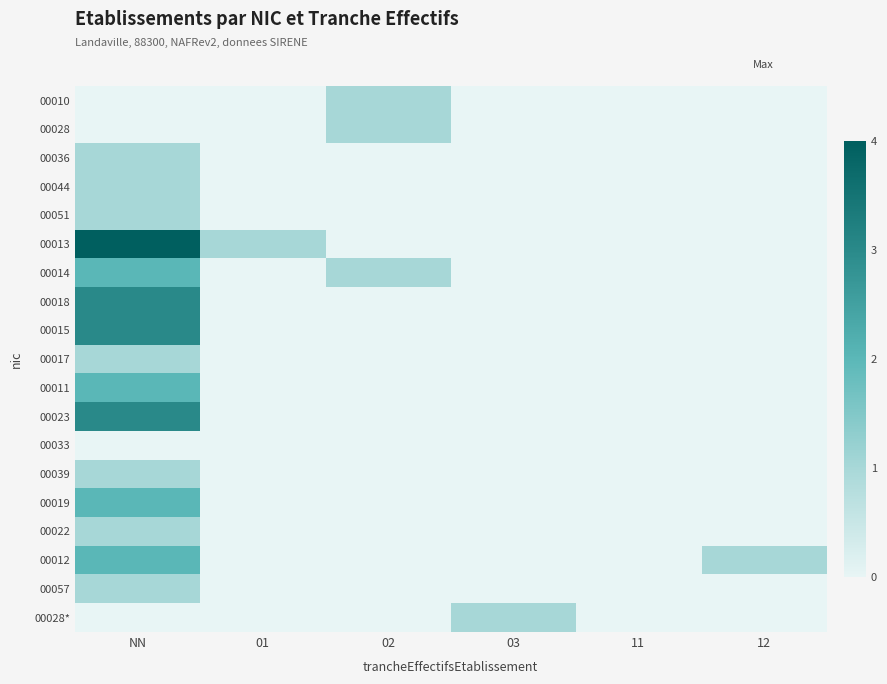

Reading left to right, what are all the values shown in this chart?

00010: NN=0	01=0	02=1	03=0	11=0	12=0
00028: NN=0	01=0	02=1	03=0	11=0	12=0
00036: NN=1	01=0	02=0	03=0	11=0	12=0
00044: NN=1	01=0	02=0	03=0	11=0	12=0
00051: NN=1	01=0	02=0	03=0	11=0	12=0
00013: NN=4	01=1	02=0	03=0	11=0	12=0
00014: NN=2	01=0	02=1	03=0	11=0	12=0
00018: NN=3	01=0	02=0	03=0	11=0	12=0
00015: NN=3	01=0	02=0	03=0	11=0	12=0
00017: NN=1	01=0	02=0	03=0	11=0	12=0
00011: NN=2	01=0	02=0	03=0	11=0	12=0
00023: NN=3	01=0	02=0	03=0	11=0	12=0
00033: NN=0	01=0	02=0	03=0	11=0	12=0
00039: NN=1	01=0	02=0	03=0	11=0	12=0
00019: NN=2	01=0	02=0	03=0	11=0	12=0
00022: NN=1	01=0	02=0	03=0	11=0	12=0
00012: NN=2	01=0	02=0	03=0	11=0	12=1
00057: NN=1	01=0	02=0	03=0	11=0	12=0
00028*: NN=0	01=0	02=0	03=1	11=0	12=0